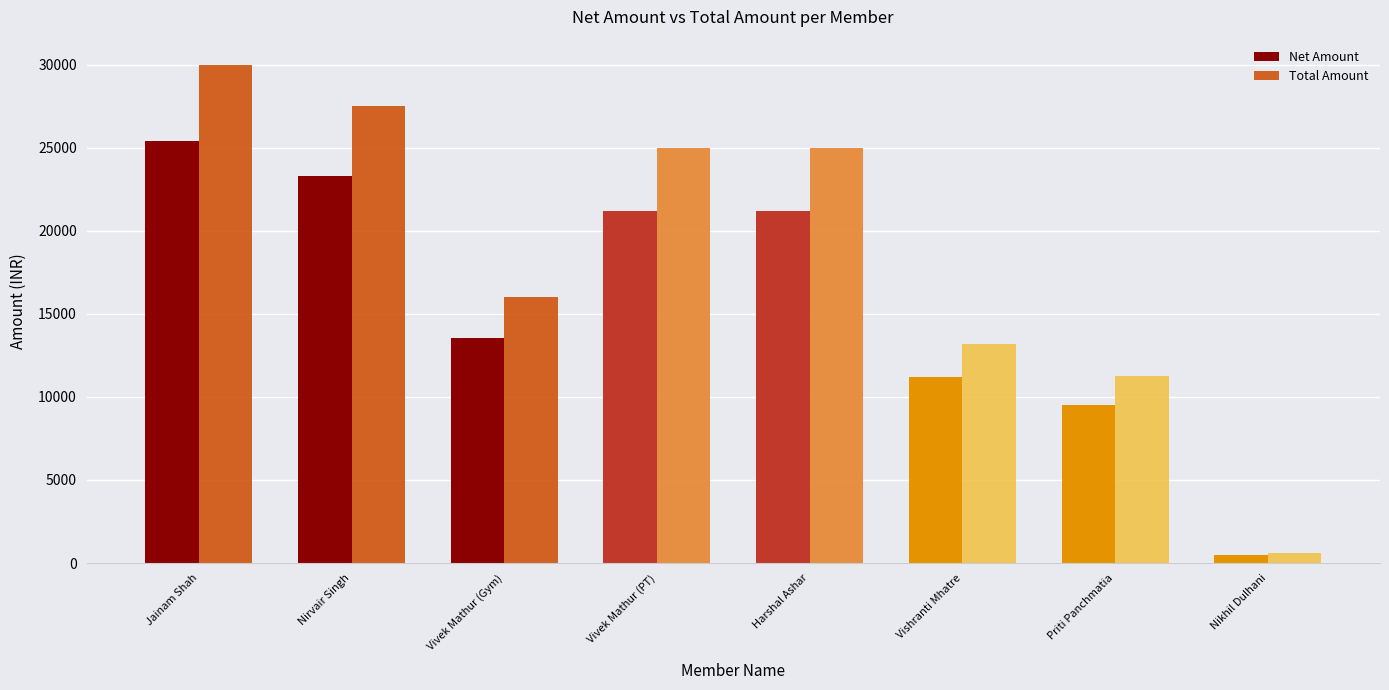

What is the smallest value displayed?

508.5